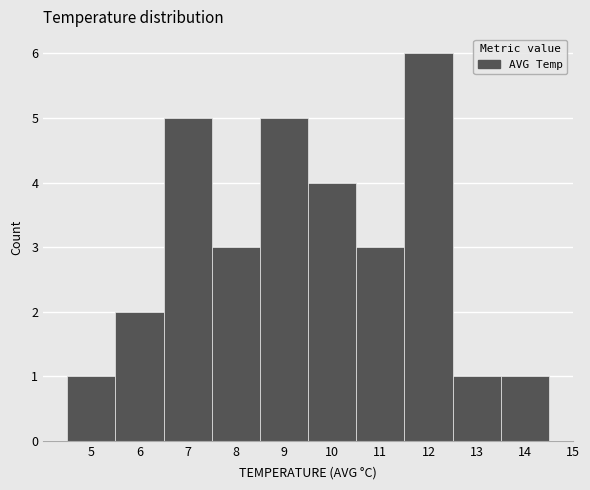

Reading left to right, what are all the values shown in this chart?

1	2	5	3	5	4	3	6	1	1